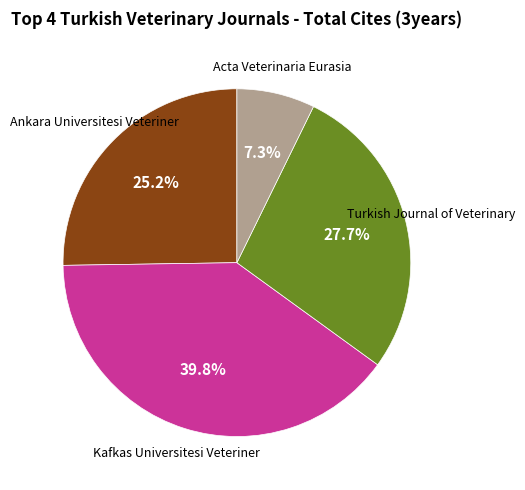

Is there any slice that represents more than half of the pie?

No